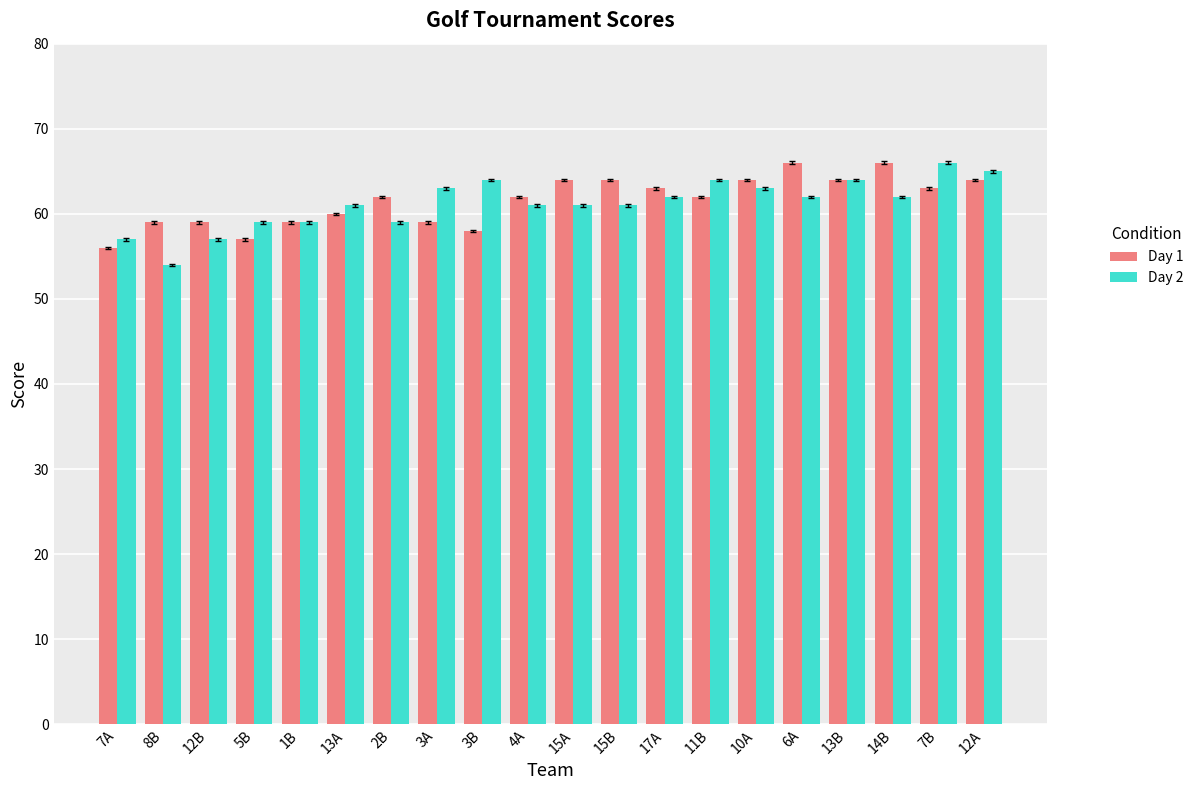

Reading left to right, what are all the values shown in this chart?

Day 1: 7A=56	8B=59	12B=59	5B=57	1B=59	13A=60	2B=62	3A=59	3B=58	4A=62	15A=64	15B=64	17A=63	11B=62	10A=64	6A=66	13B=64	14B=66	7B=63	12A=64
Day 2: 7A=57	8B=54	12B=57	5B=59	1B=59	13A=61	2B=59	3A=63	3B=64	4A=61	15A=61	15B=61	17A=62	11B=64	10A=63	6A=62	13B=64	14B=62	7B=66	12A=65